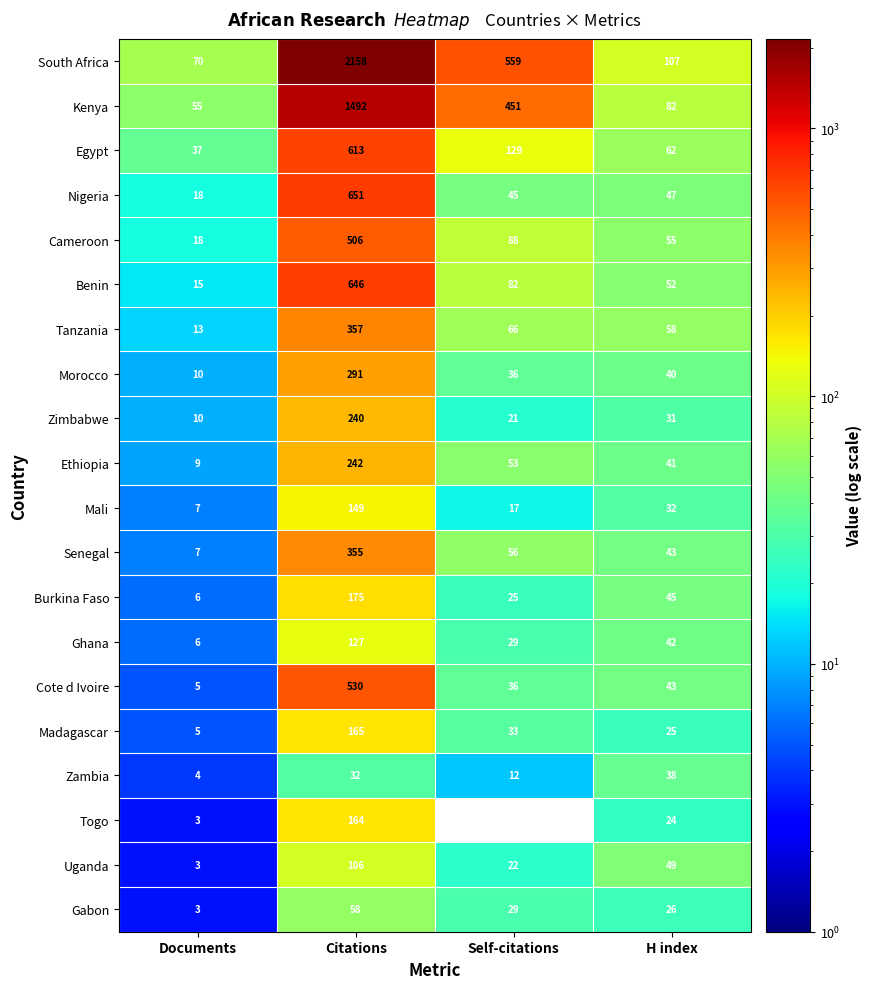

Count the number of categories in the chart.

4